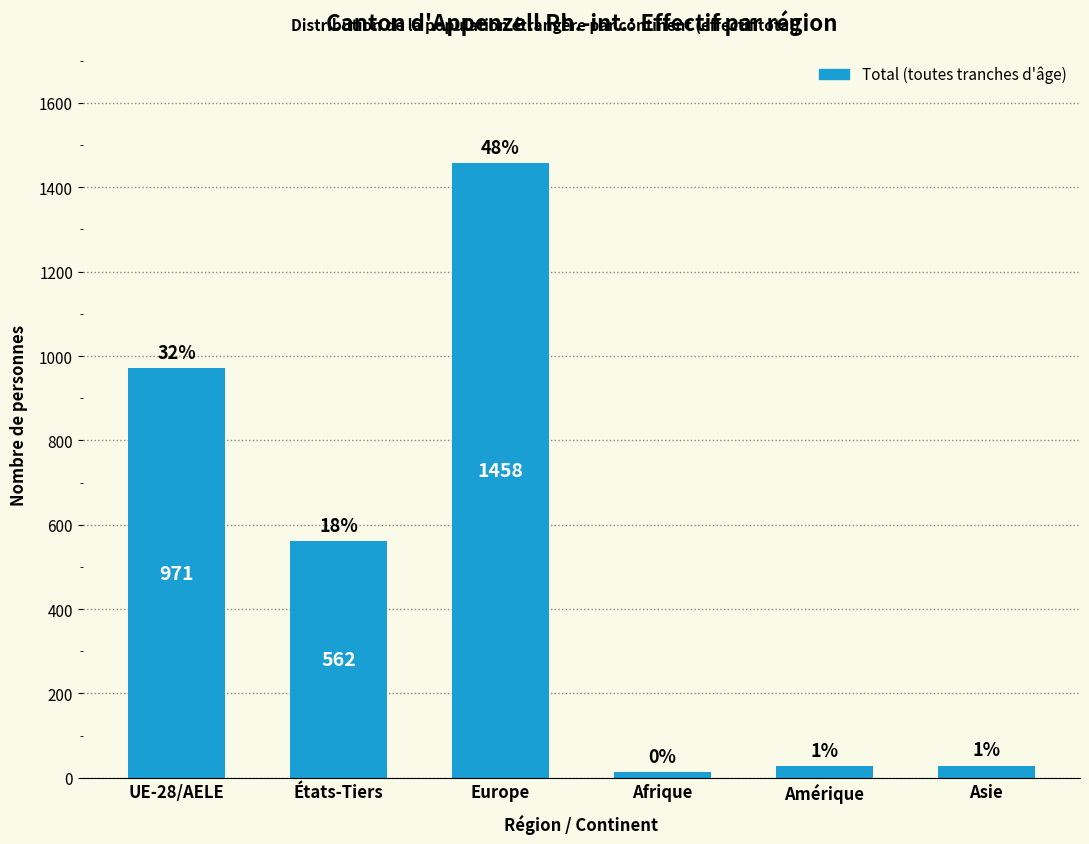

Does the chart contain any negative values?

No